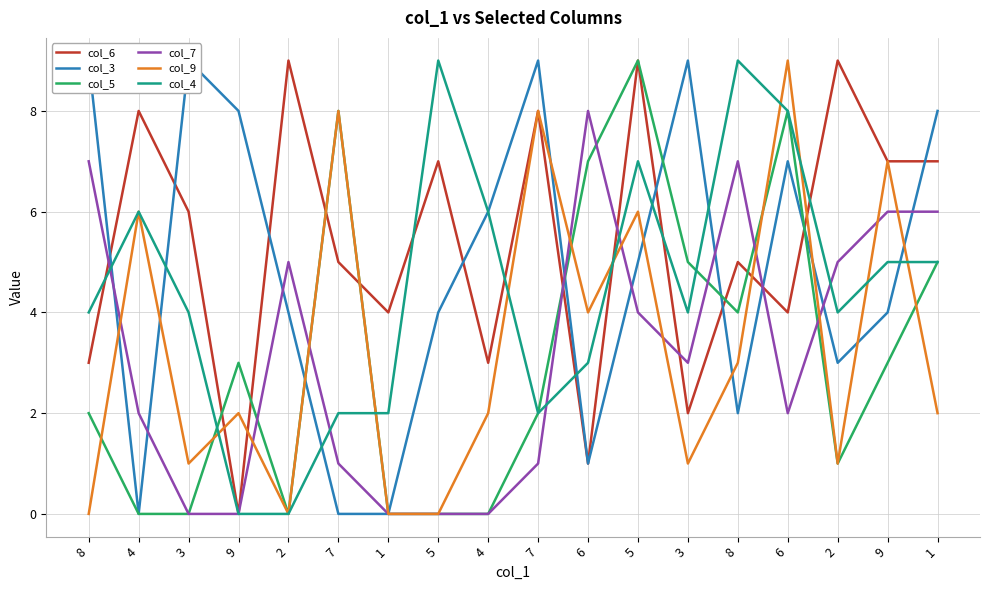

At 7, list the series in order from smallest to largest.

col_3, col_7, col_4, col_6, col_5, col_9